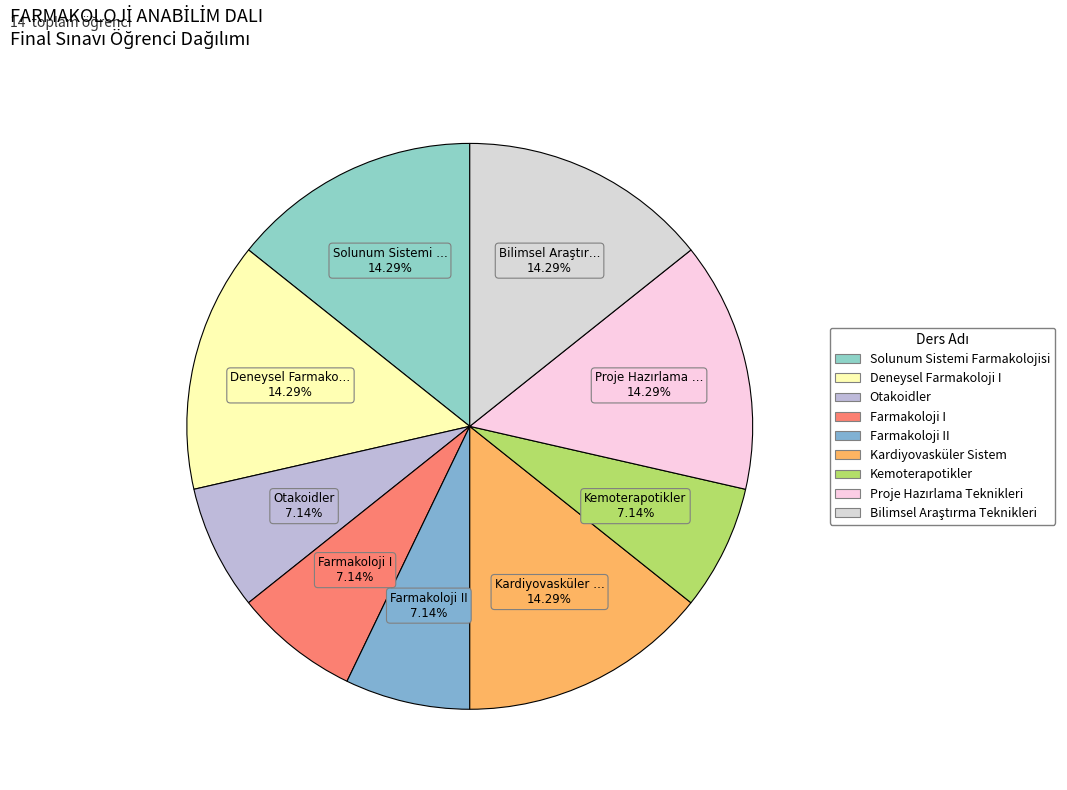

Which slice is the largest?

Solunum Sistemi Farmakolojisi